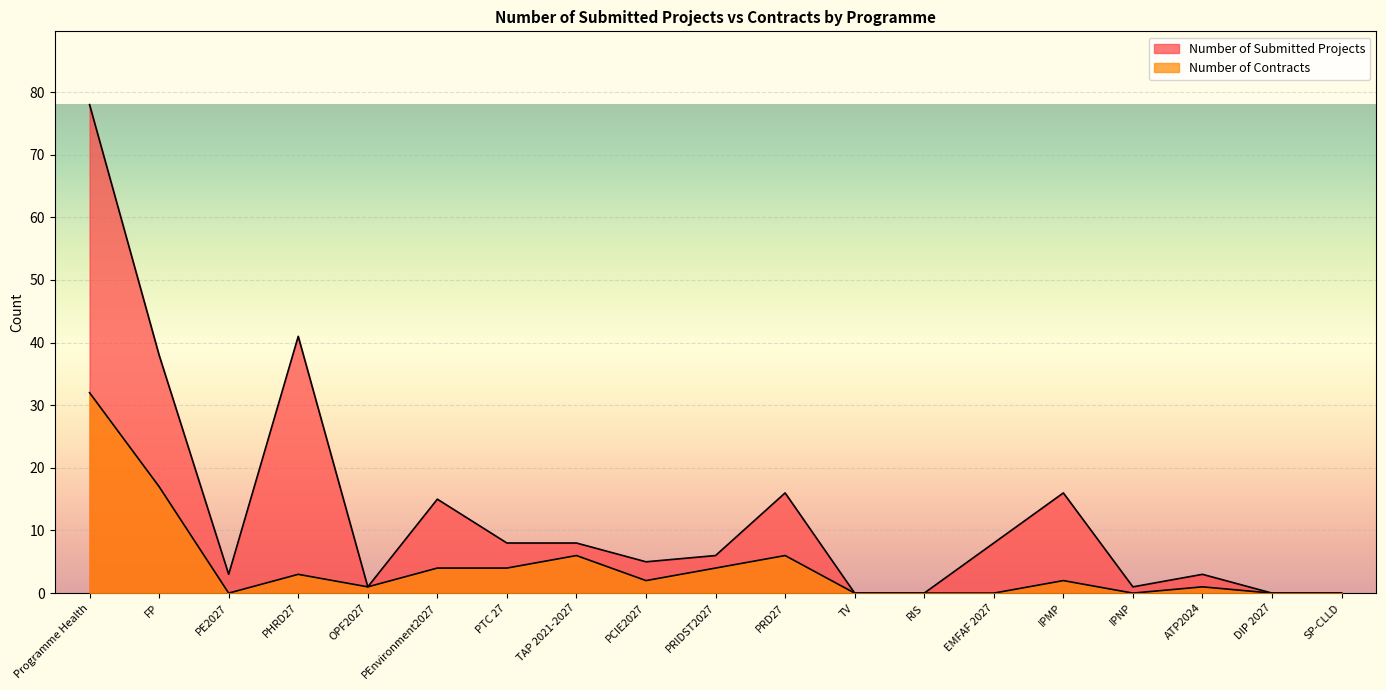

How many lines are shown in the chart?

2